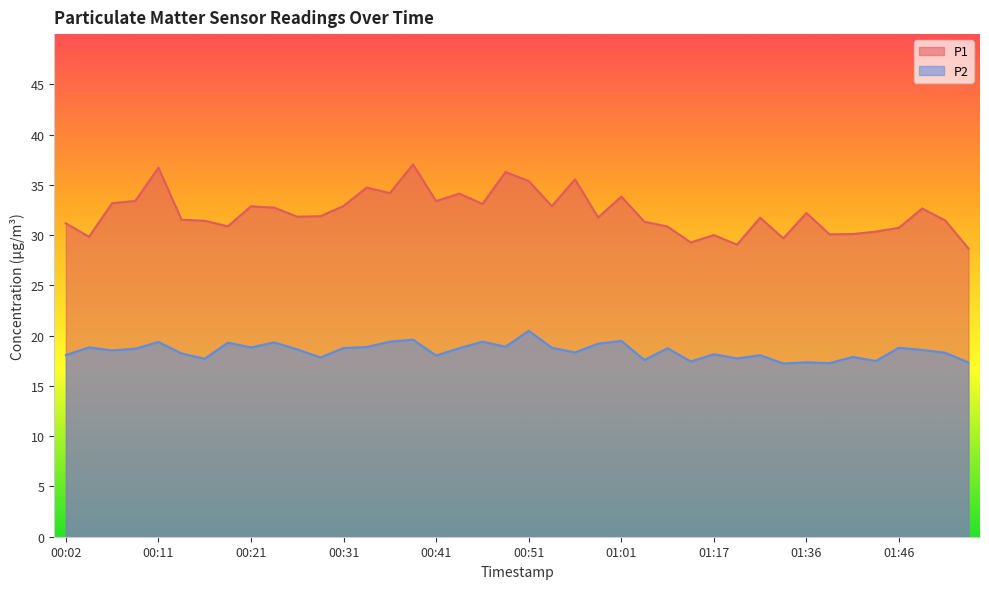

Rank the series by their average value, from highest to lowest.

P1, P2